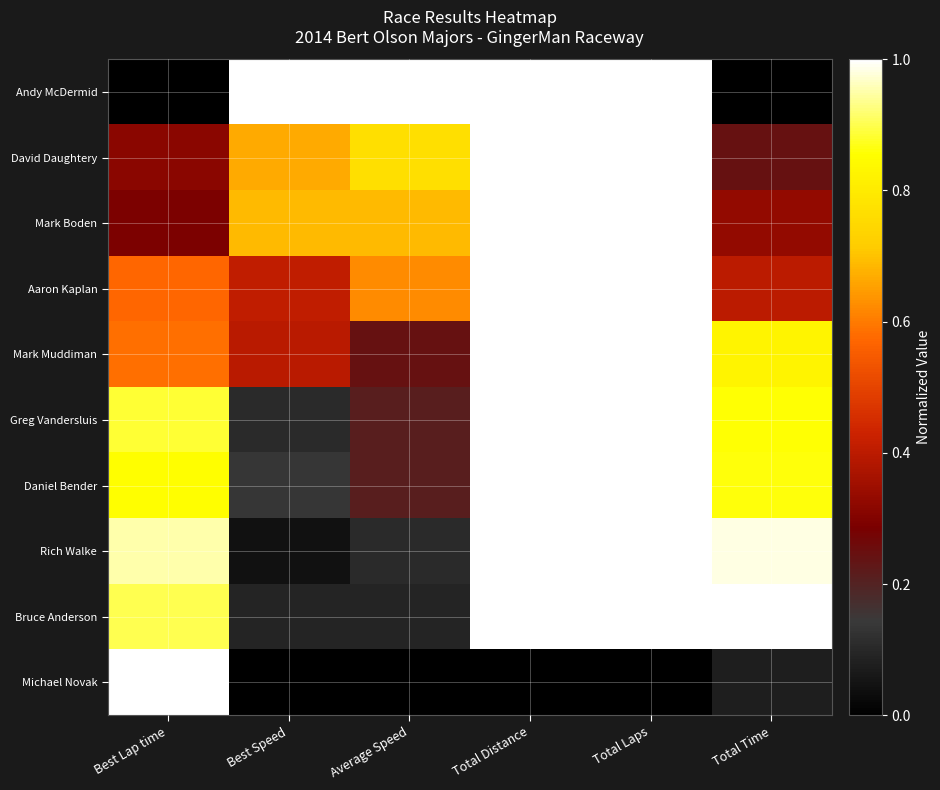

Between Best Lap time and Best Speed, which is larger?

Best Speed